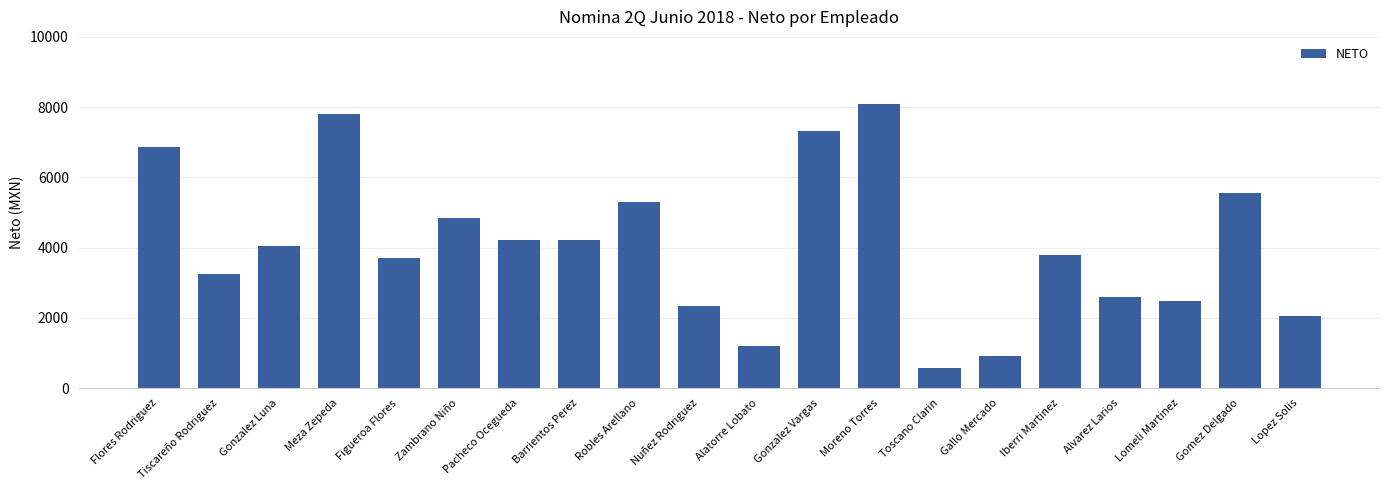

Which has a higher value, Alvarez Larios or Nuñez Rodriguez?

Alvarez Larios